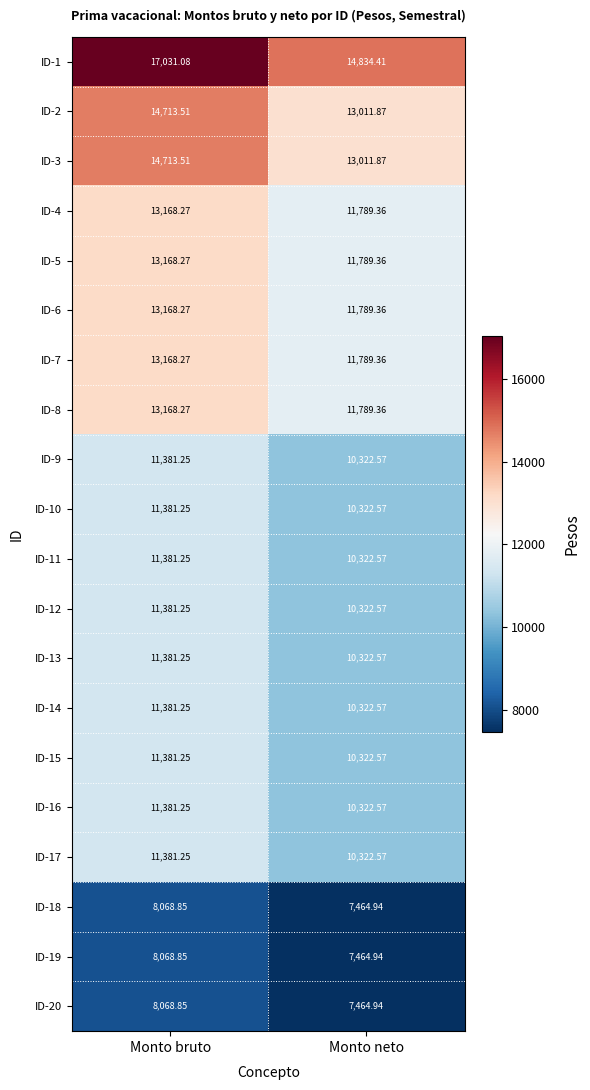

At which label does ID-2 first exceed 14713?

Monto bruto